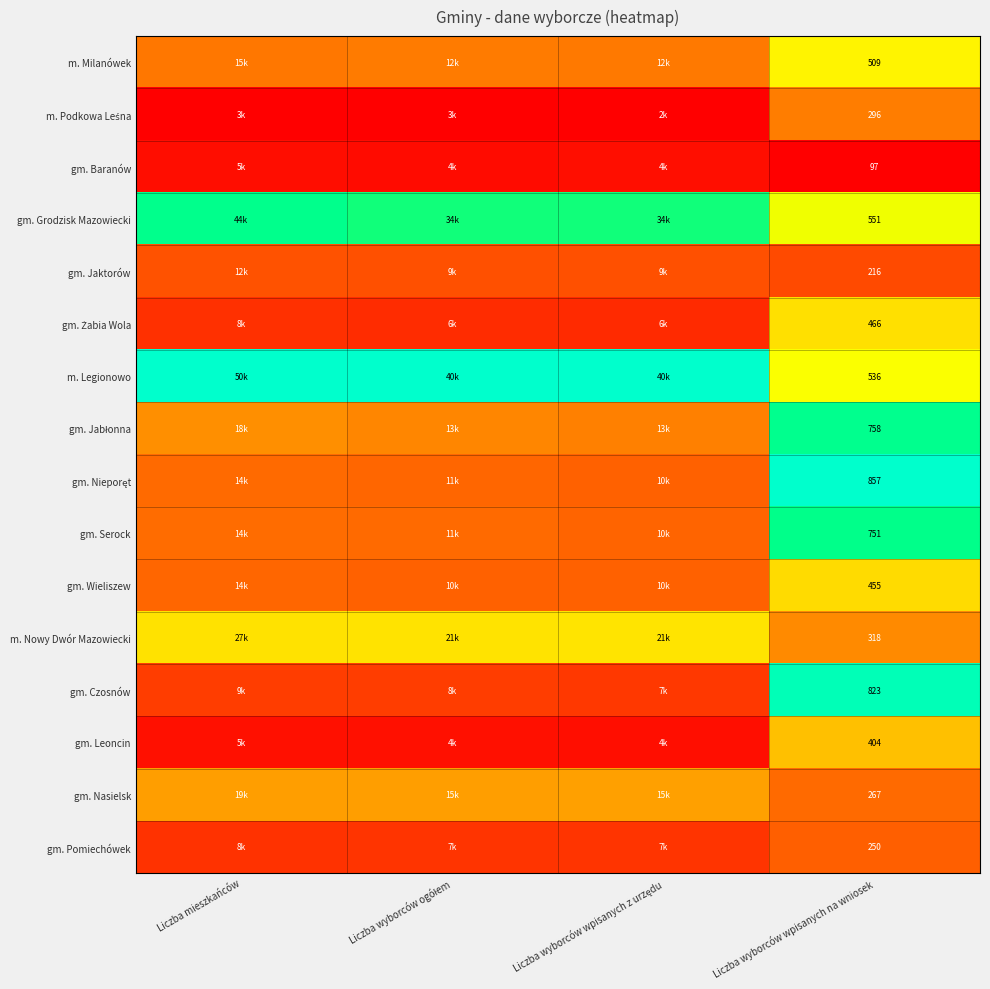

What is the total value across all series at Liczba wyborców wpisanych na wniosek?

7554.0